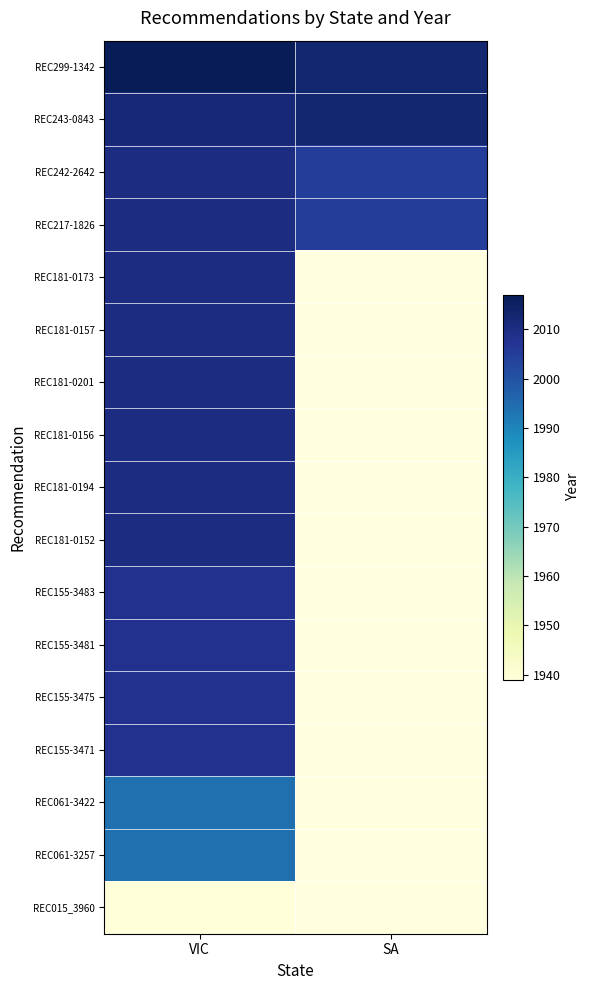

Reading left to right, what are all the values shown in this chart?

REC299-1342: VIC=2017	SA=2013
REC243-0843: VIC=2012	SA=2013
REC242-2642: VIC=2010	SA=2005
REC217-1826: VIC=2010	SA=2005
REC181-0173: VIC=2010	SA=0
REC181-0157: VIC=2010	SA=0
REC181-0201: VIC=2010	SA=0
REC181-0156: VIC=2010	SA=0
REC181-0194: VIC=2010	SA=0
REC181-0152: VIC=2010	SA=0
REC155-3483: VIC=2008	SA=0
REC155-3481: VIC=2008	SA=0
REC155-3475: VIC=2008	SA=0
REC155-3471: VIC=2008	SA=0
REC061-3422: VIC=1994	SA=0
REC061-3257: VIC=1994	SA=0
REC015_3960: VIC=1939	SA=0